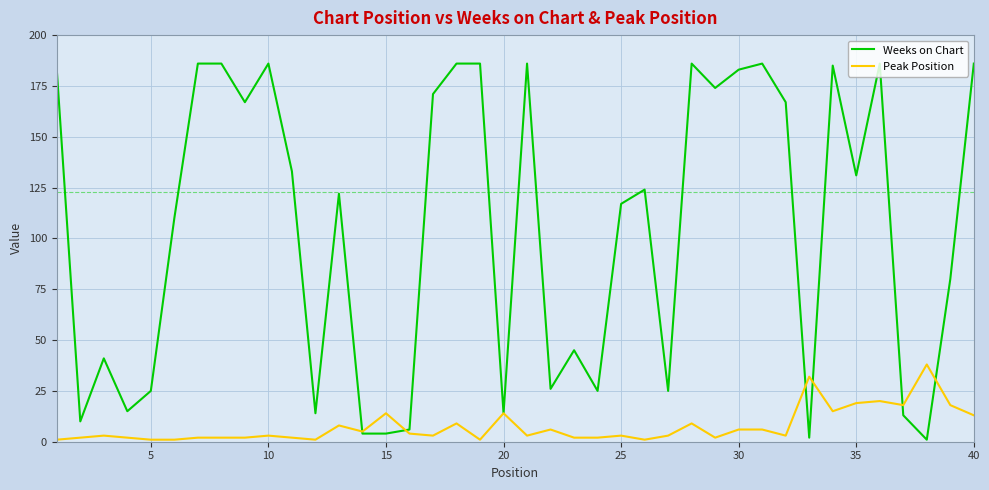

Which series has the widest spread of values?

Weeks on Chart